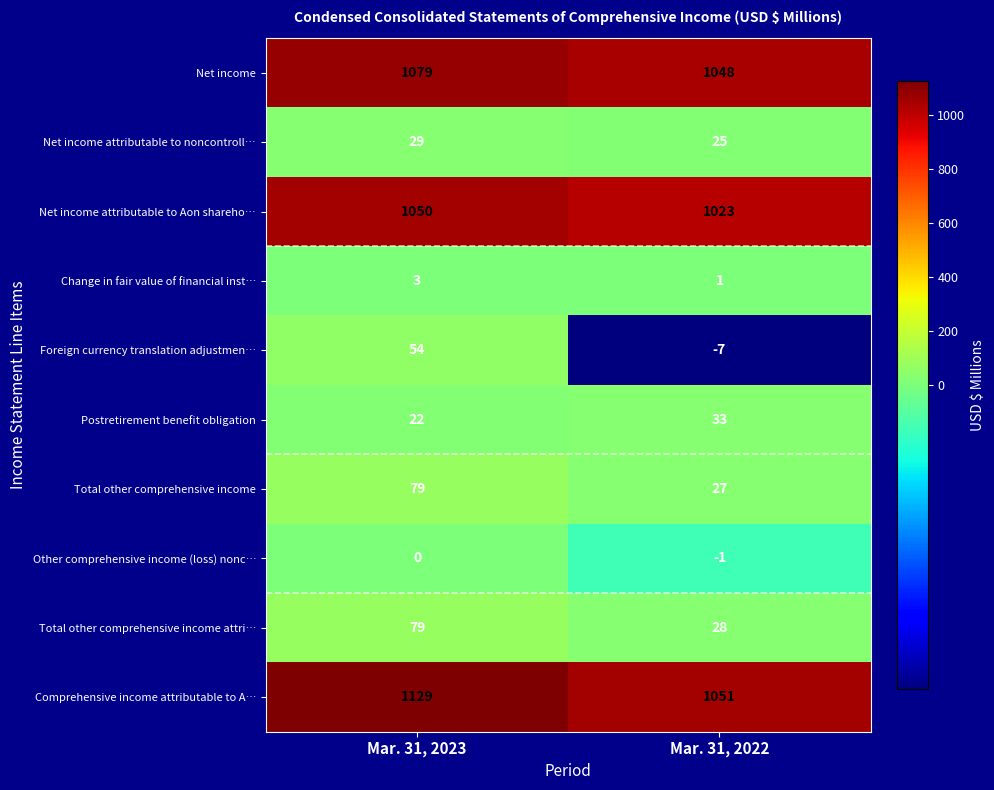

The Net income attributable to noncontroll… series shows 29 at Mar. 31, 2023. True or false?

True